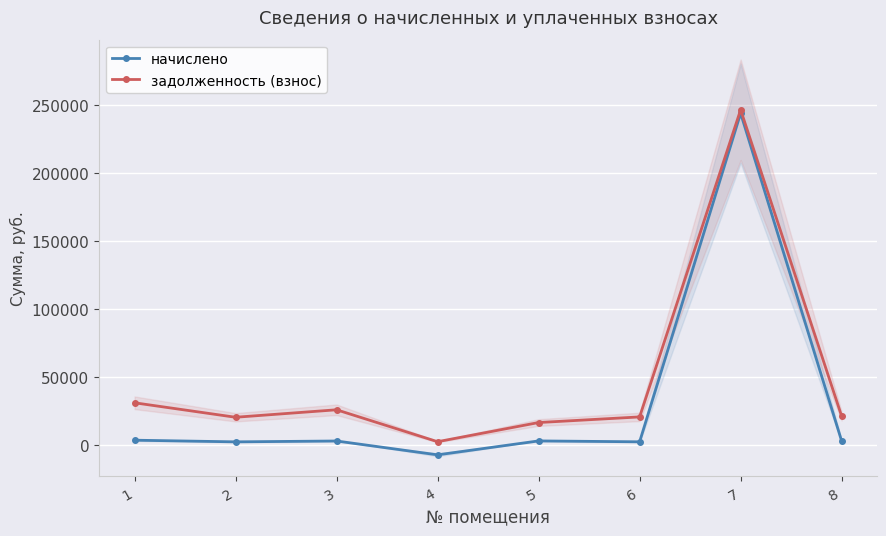

What is the difference between the highest and lowest values at 7?

2558.0